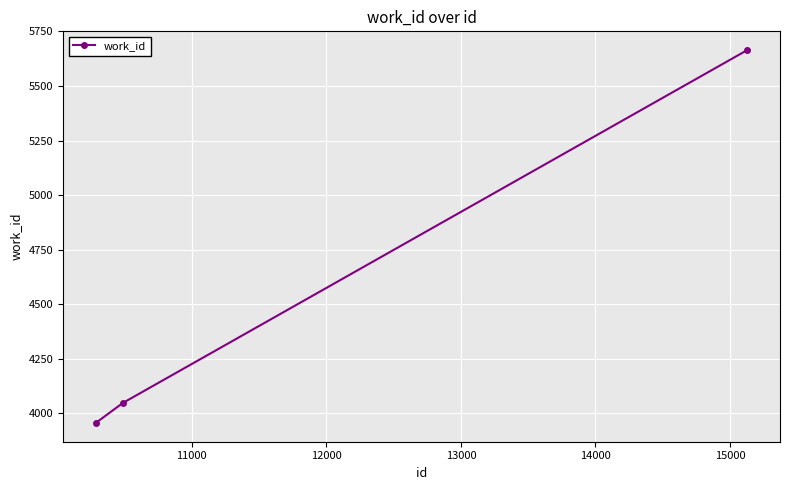

What is the average value?

4556